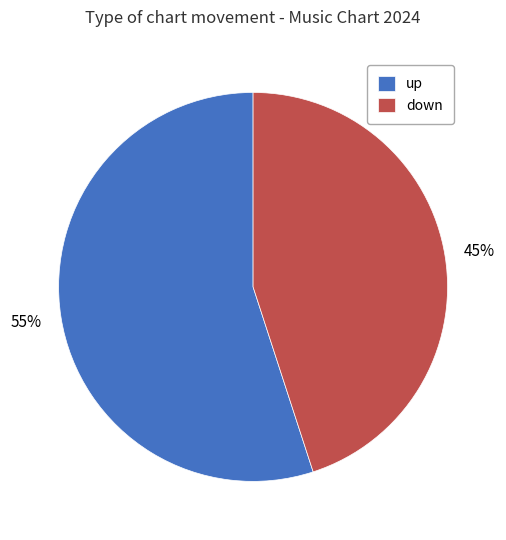

Is it true that down is 40% of the pie?

False